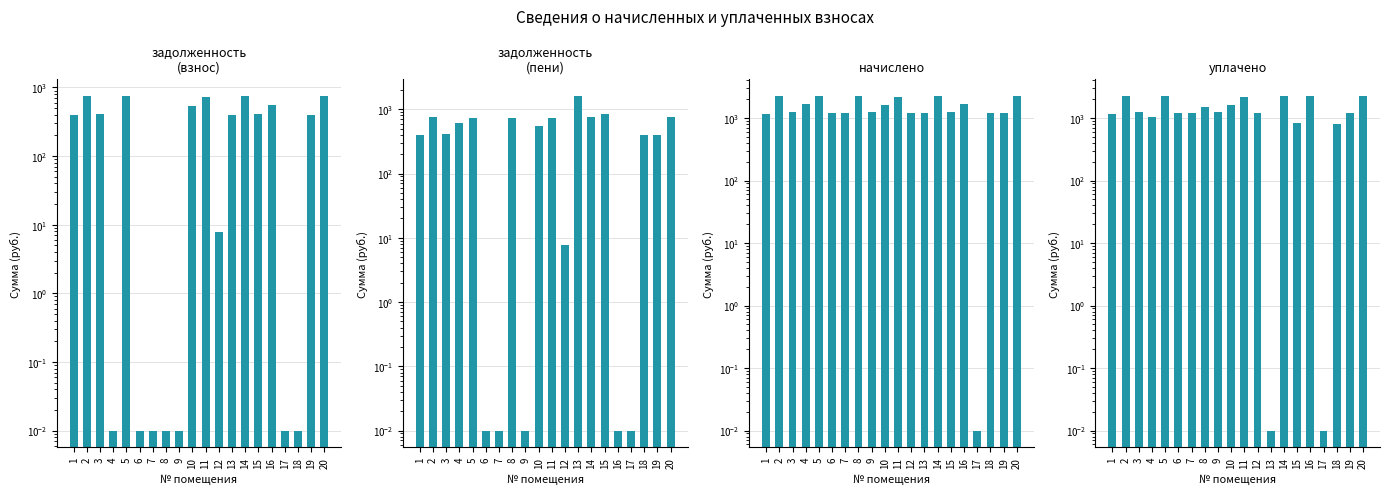

What is the difference between the second highest and minimum values in the задолженность (пени) series?

829.6